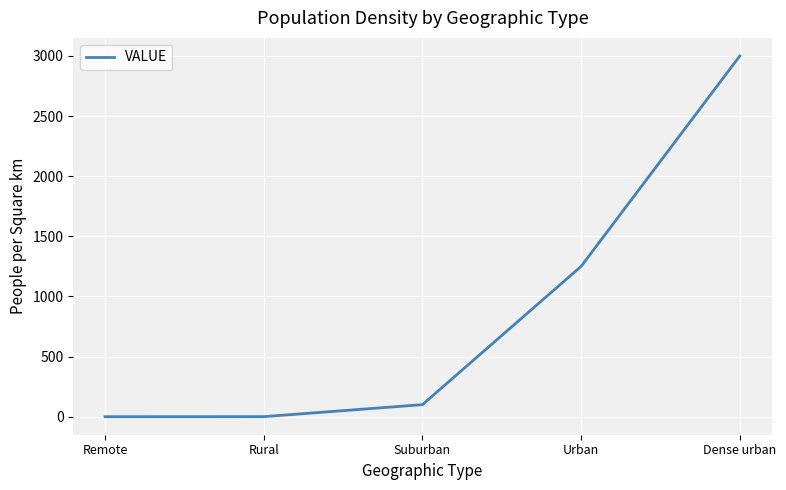

Which has a higher value, Suburban or Dense urban?

Dense urban